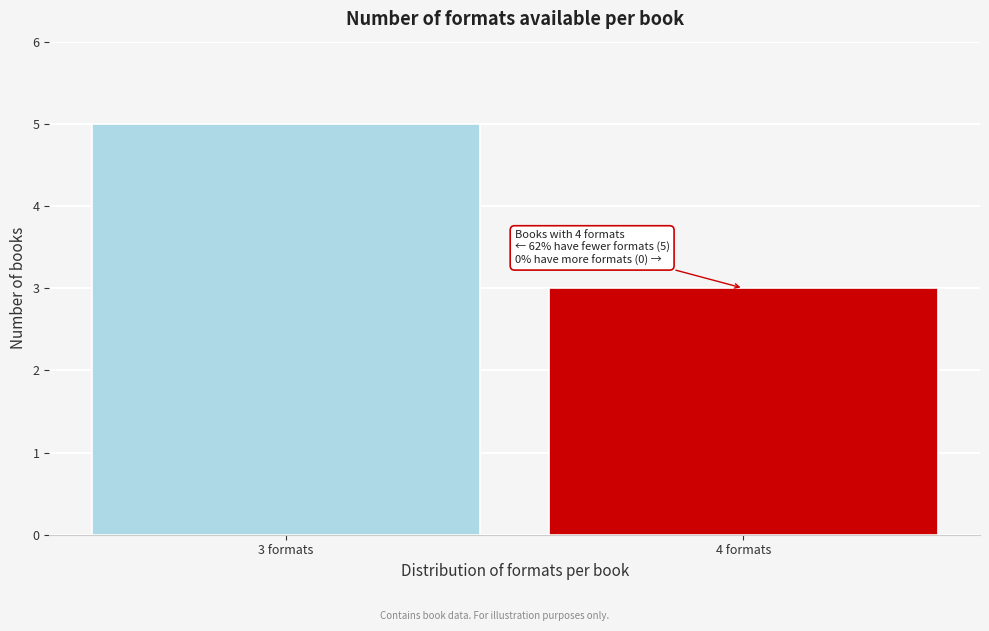

Reading left to right, extract all data points from this chart.

3 formats=5	4 formats=3